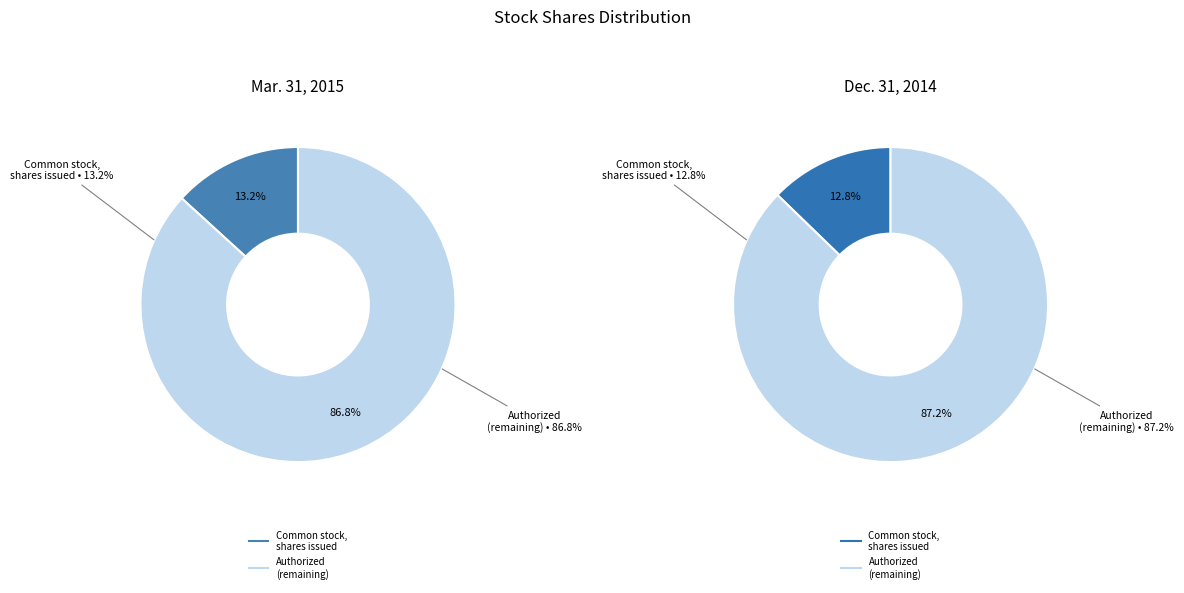

Approximately how many times larger is the value at Common stock, shares issued (Dec. 31, 2014) compared to Common stock, shares issued (Mar. 31, 2015)?

1.0